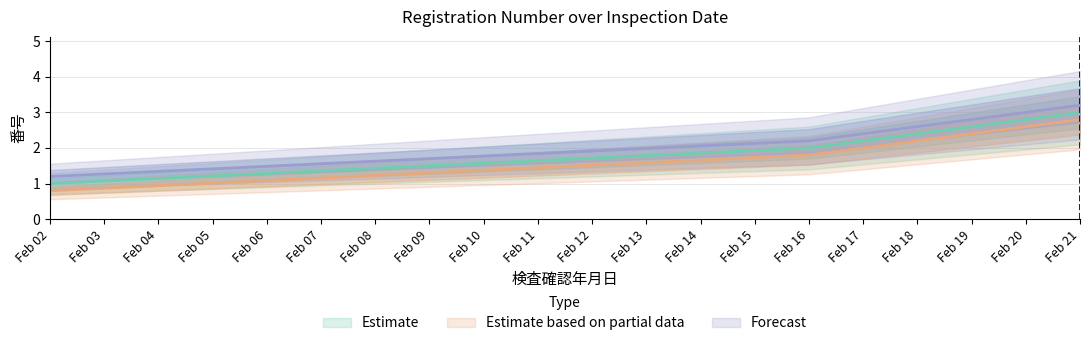

Which series has the largest range (max minus min)?

Estimate